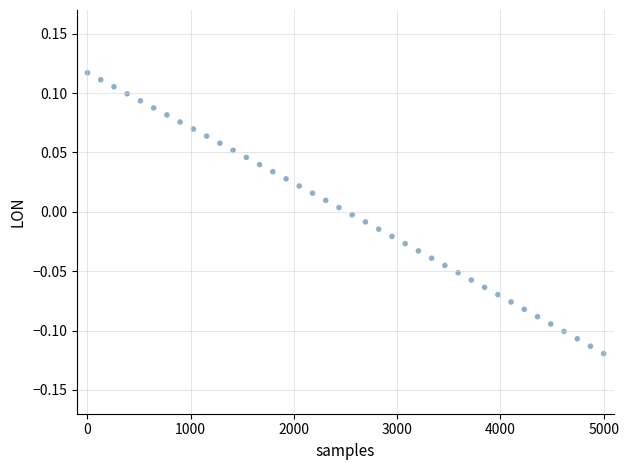

What is the range of X values (max minus min)?

5000.0